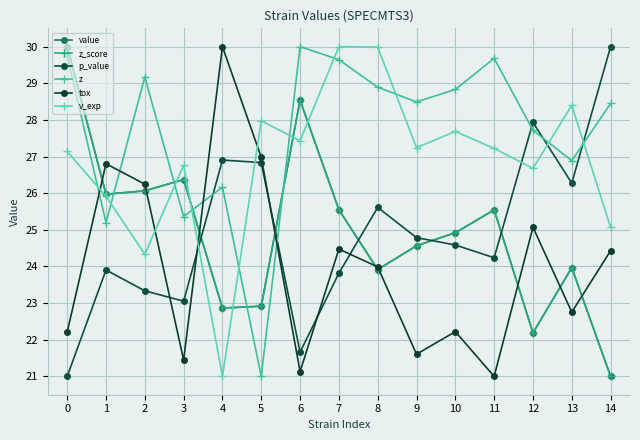

What is the sum of all value values?

374.4